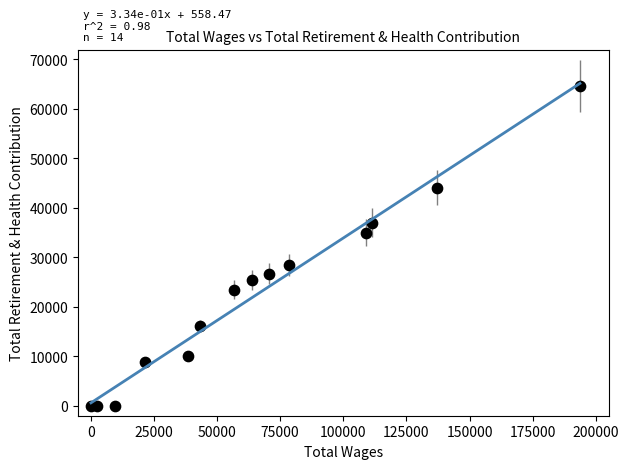

What is the range of X values (max minus min)?

193533